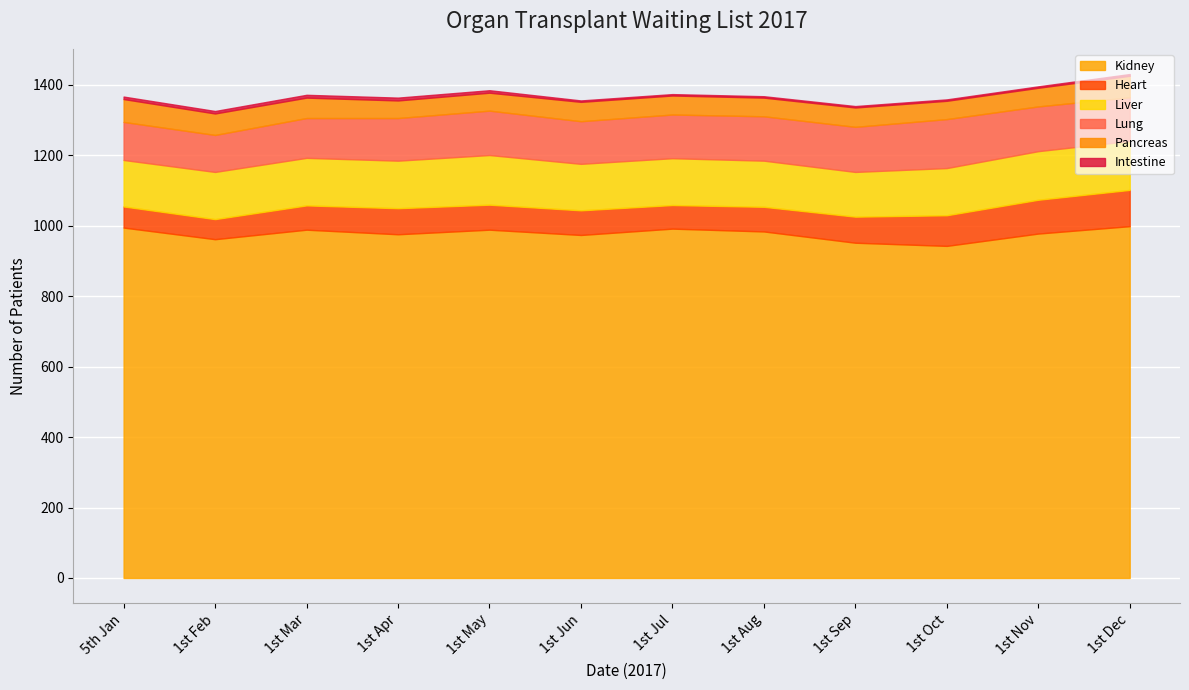

Reading left to right, list all the values displayed in this chart.

Kidney: 5th Jan=995	1st Feb=962	1st Mar=989	1st Apr=976	1st May=989	1st Jun=974	1st Jul=992	1st Aug=984	1st Sep=952	1st Oct=943	1st Nov=978	1st Dec=999
Heart: 5th Jan=60	1st Feb=57	1st Mar=69	1st Apr=74	1st May=71	1st Jun=70	1st Jul=67	1st Aug=70	1st Sep=74	1st Oct=87	1st Nov=96	1st Dec=103
Liver: 5th Jan=132	1st Feb=134	1st Mar=135	1st Apr=135	1st May=141	1st Jun=132	1st Jul=133	1st Aug=131	1st Sep=127	1st Oct=134	1st Nov=138	1st Dec=139
Lung: 5th Jan=108	1st Feb=105	1st Mar=113	1st Apr=121	1st May=126	1st Jun=121	1st Jul=124	1st Aug=126	1st Sep=128	1st Oct=139	1st Nov=127	1st Dec=124
Pancreas: 5th Jan=65	1st Feb=61	1st Mar=58	1st Apr=50	1st May=51	1st Jun=55	1st Jul=54	1st Aug=53	1st Sep=55	1st Oct=52	1st Nov=53	1st Dec=61
Intestine: 5th Jan=7	1st Feb=7	1st Mar=8	1st Apr=8	1st May=7	1st Jun=4	1st Jul=4	1st Aug=4	1st Sep=4	1st Oct=4	1st Nov=4	1st Dec=5